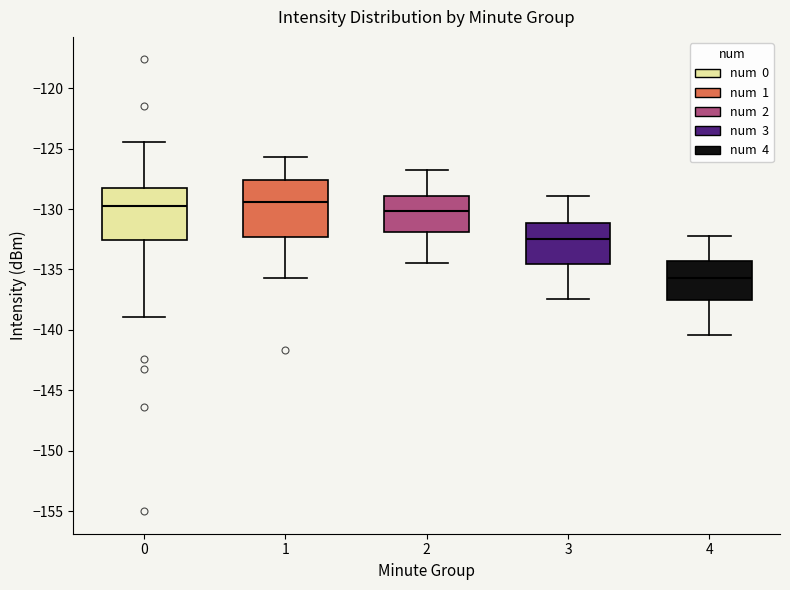

Reading left to right, read every box against the y-axis: the position of its median line, the range the box covers, and the ends of its whiskers. The values are not printed on the chart, so give them approximately, as read against the axis.

0: median -129.5, box -132.5 to -128.5, whiskers -139.0 to -124.5
1: median -129.5, box -132.5 to -127.5, whiskers -135.5 to -125.5
2: median -130.0, box -132.0 to -129.0, whiskers -134.5 to -127.0
3: median -132.5, box -134.5 to -131.0, whiskers -137.5 to -129.0
4: median -135.5, box -137.5 to -134.5, whiskers -140.5 to -132.0